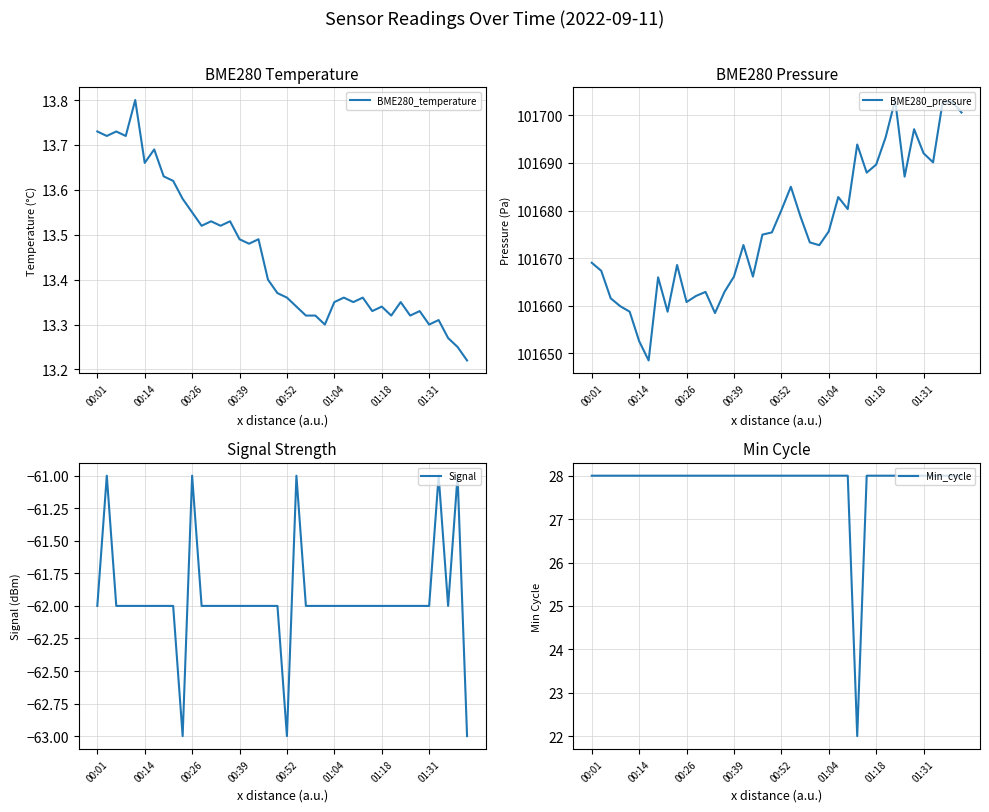

What is the total value across all series at 00:01?

101648.8